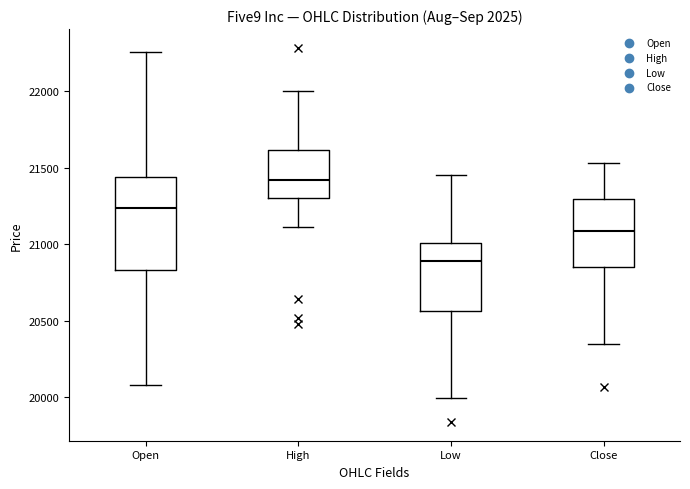

Reading left to right, transcribe this box plot: for each box, give where its median line is, the range the box spans, and where its two whiskers end, as read against the y-axis. The values are not printed on the chart, so give them approximately, as read against the axis.

Open: median 21250, box 20850 to 21450, whiskers 20100 to 22250
High: median 21400, box 21300 to 21600, whiskers 21100 to 22000
Low: median 20900, box 20550 to 21000, whiskers 20000 to 21450
Close: median 21100, box 20850 to 21300, whiskers 20350 to 21550